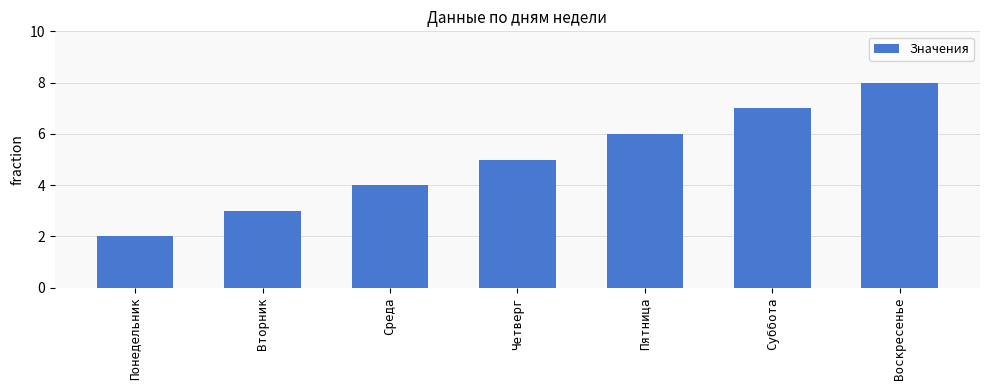

The chart shows a value of 1 at Понедельник. True or false?

False